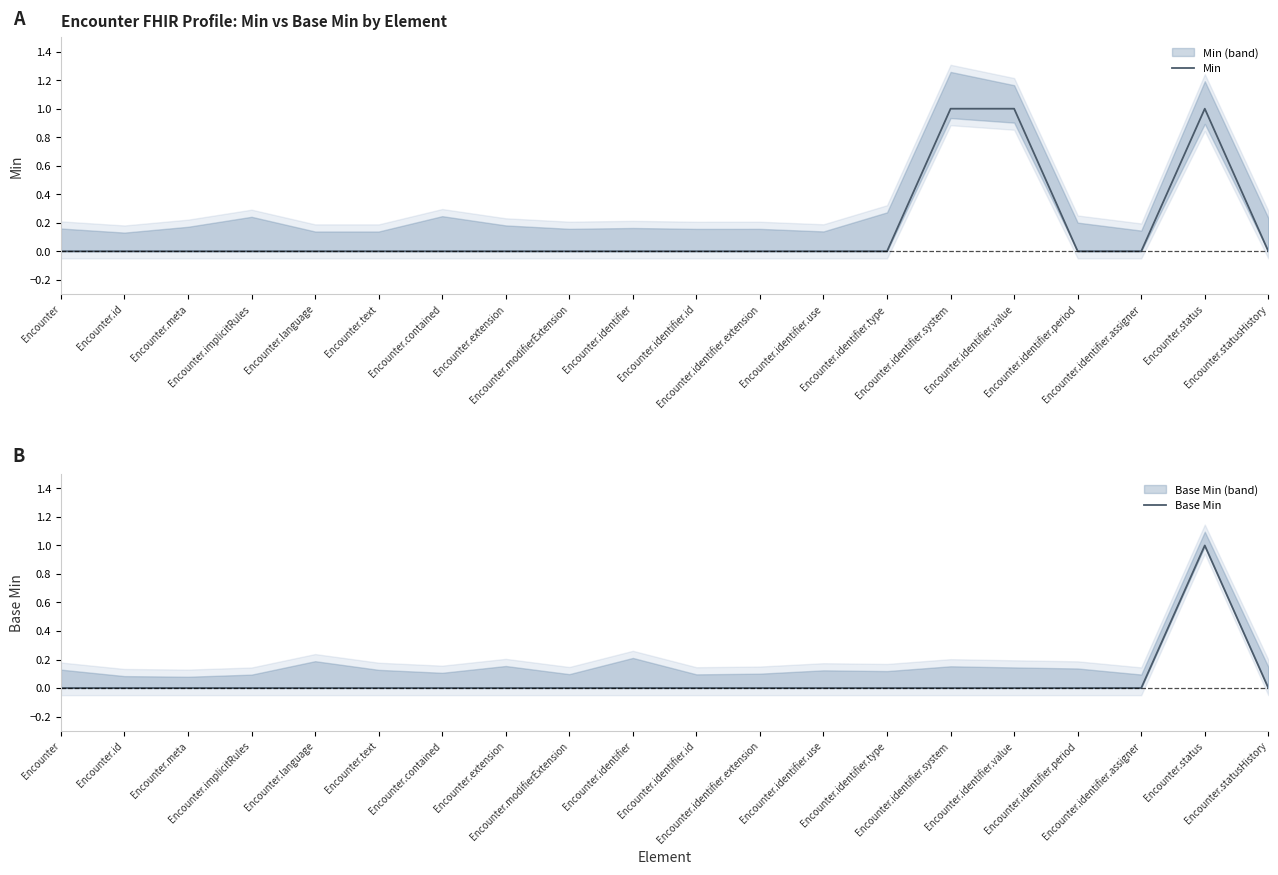

True or false: Min and Base Min intersect in this chart.

False